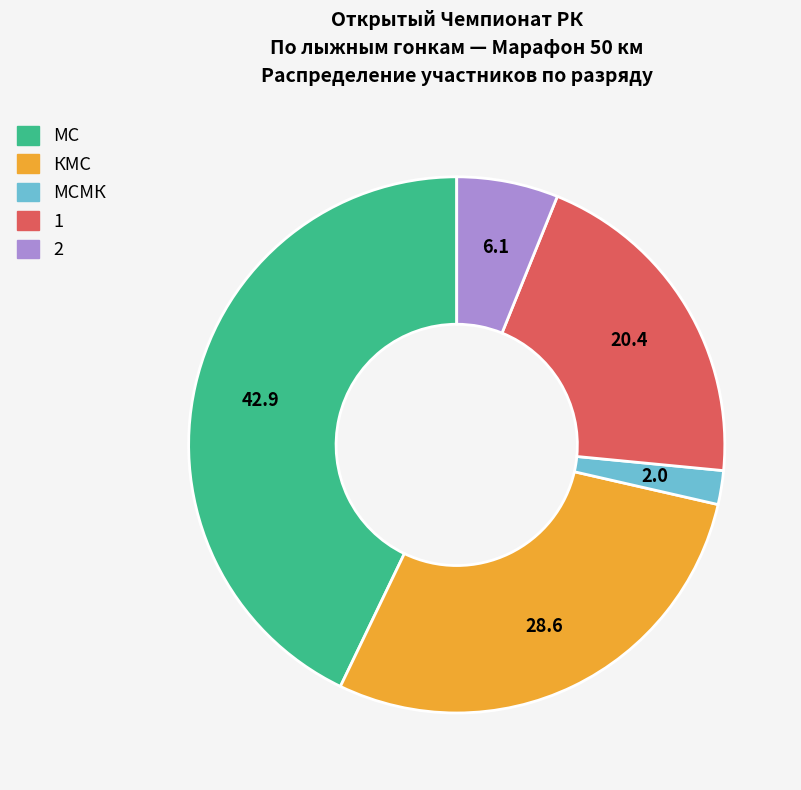

Does any single category account for the majority?

No